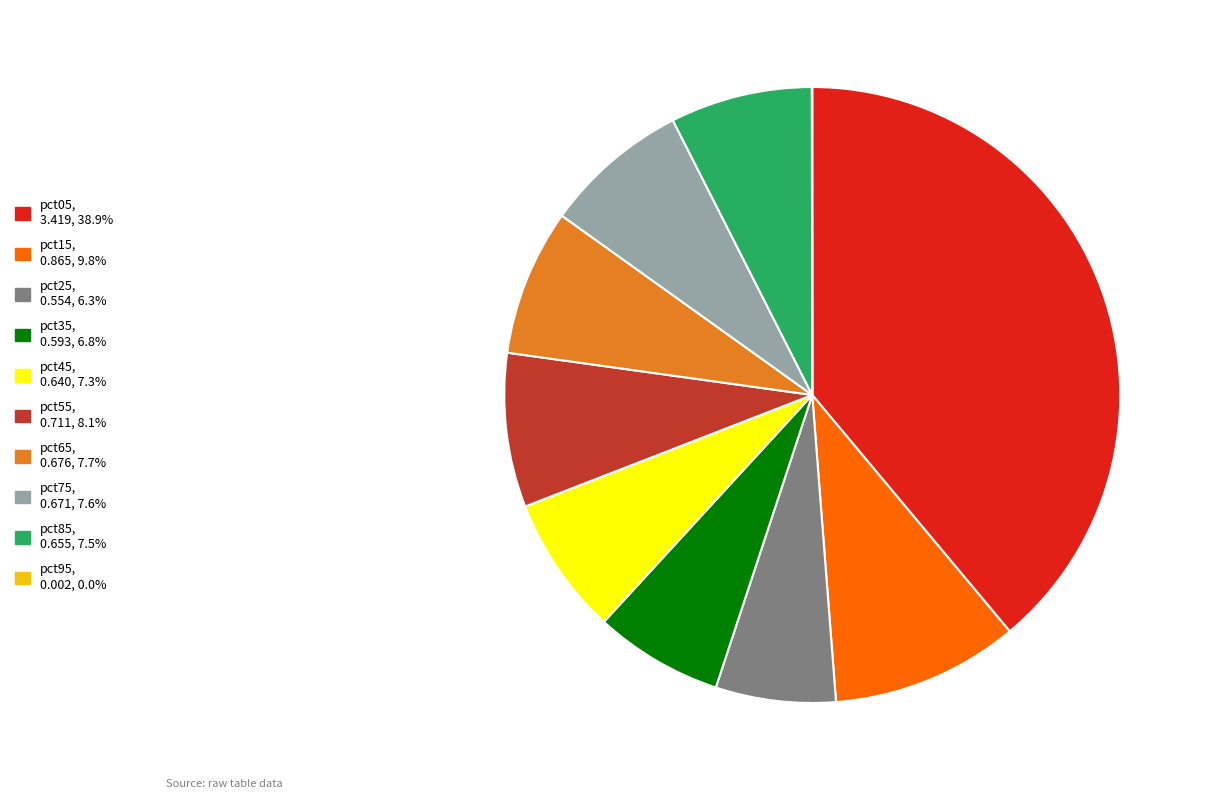

True or false: pct85 accounts for 17% of the total.

False